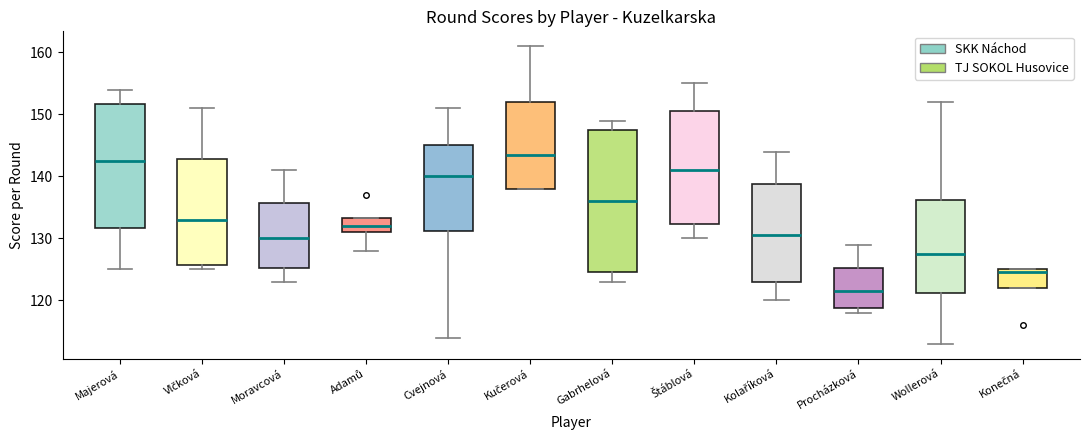

Comparing the boxes themselves (not the whiskers), which one is the tallest?

Gabrhelová